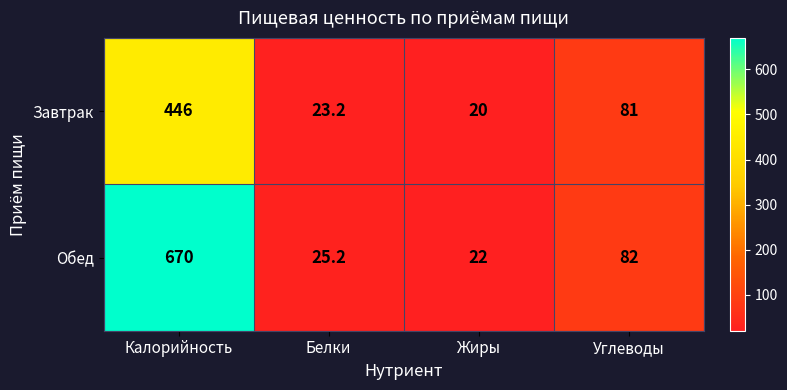

How many categories are shown in the chart?

4